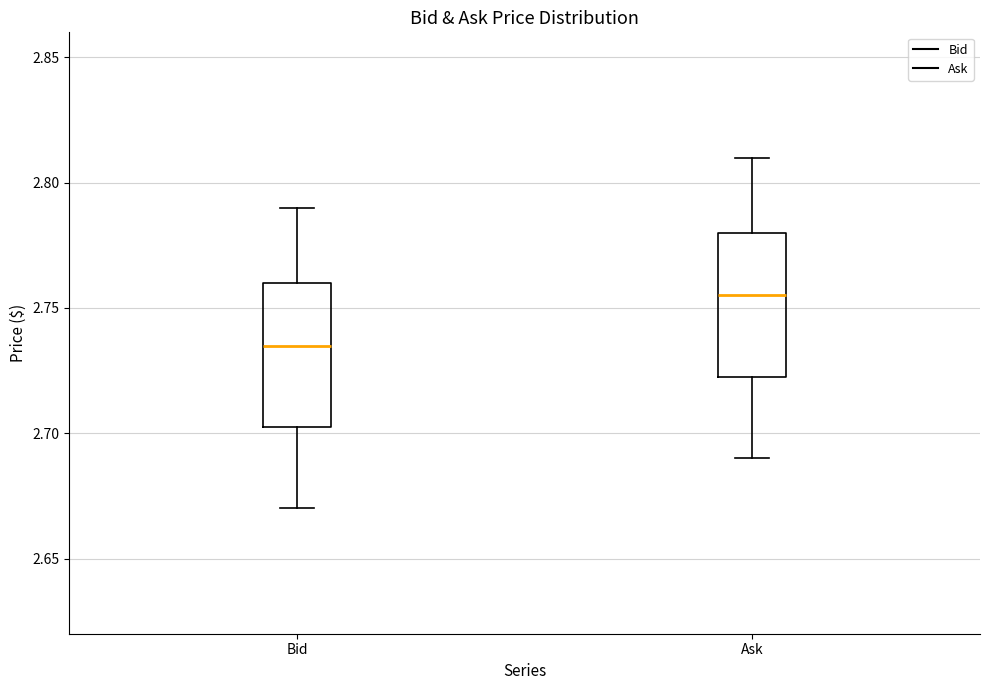

Reading left to right, read every box against the y-axis: the position of its median line, the range the box covers, and the ends of its whiskers. The values are not printed on the chart, so give them approximately, as read against the axis.

Bid: median 2.735, box 2.705 to 2.760, whiskers 2.670 to 2.790
Ask: median 2.755, box 2.725 to 2.780, whiskers 2.690 to 2.810